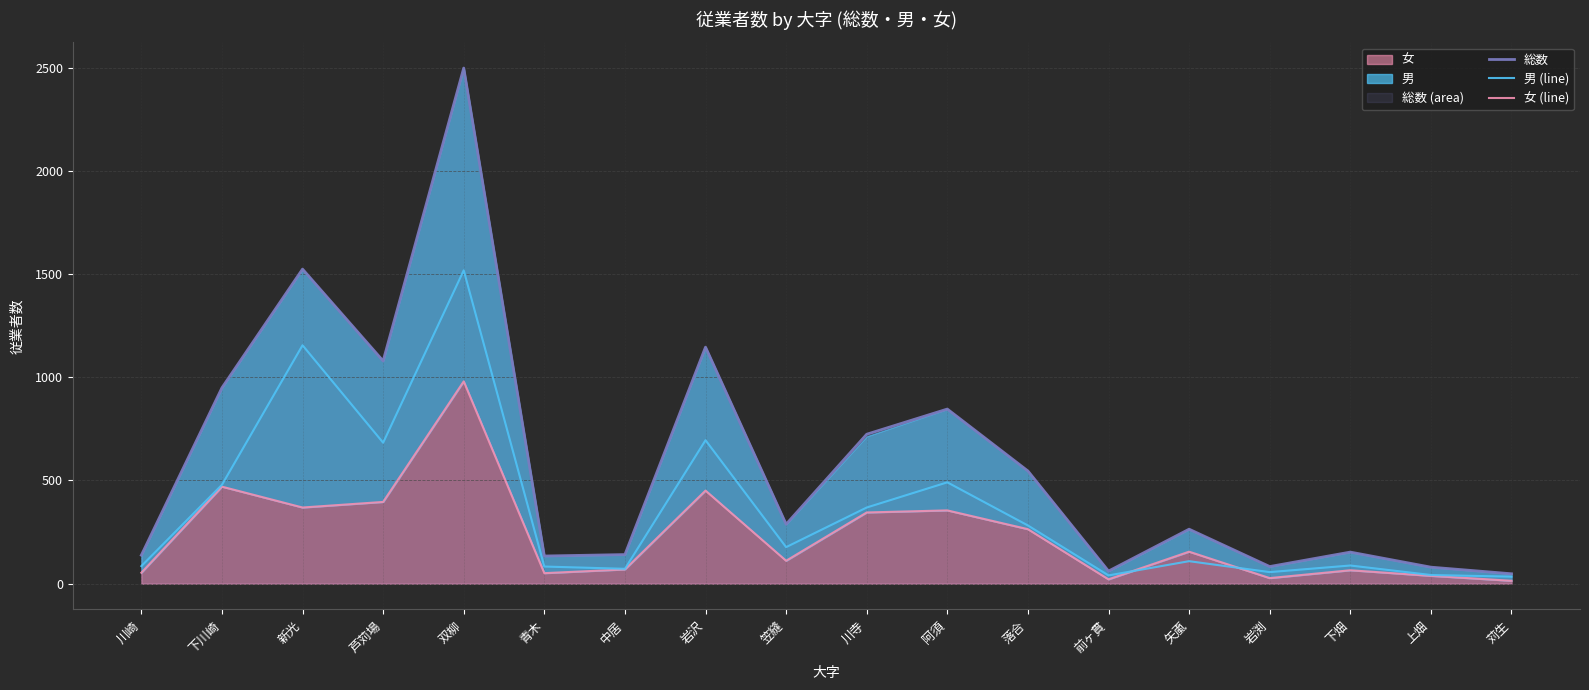

At which category does 女 (line) reach its first local valley?

新光